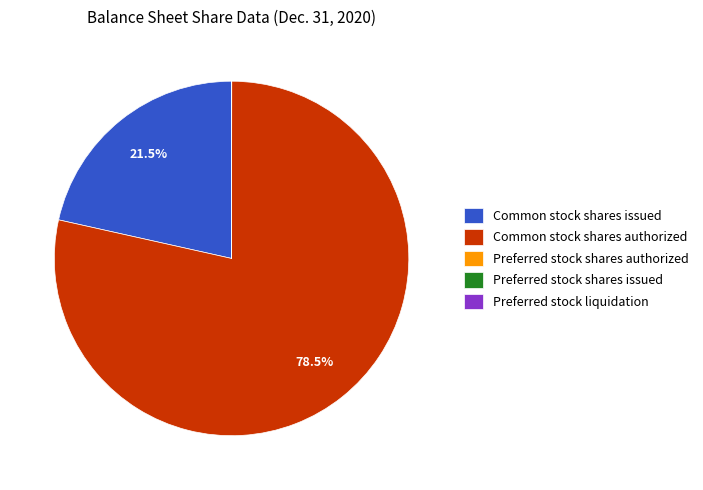

Which category has the biggest portion of the pie?

Common stock shares authorized